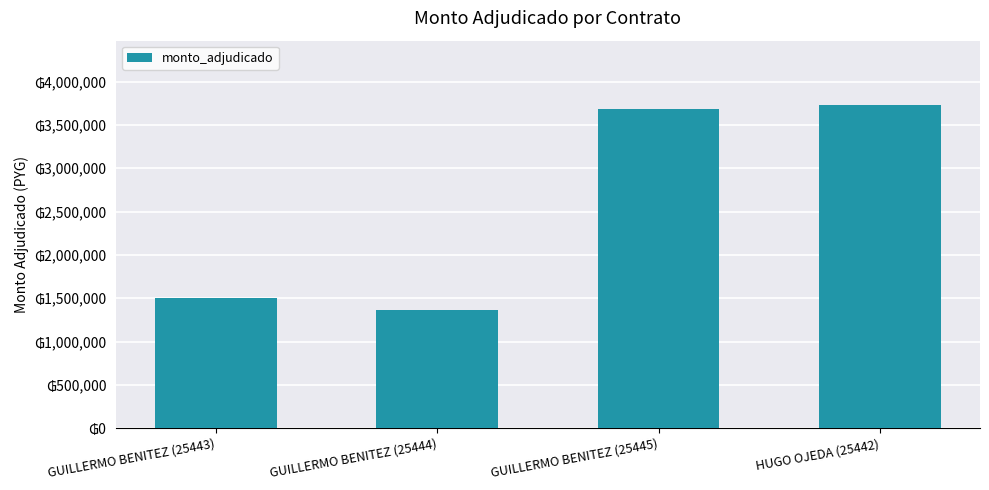

What is the label of the 2nd bar from the left?

GUILLERMO BENITEZ (25444)